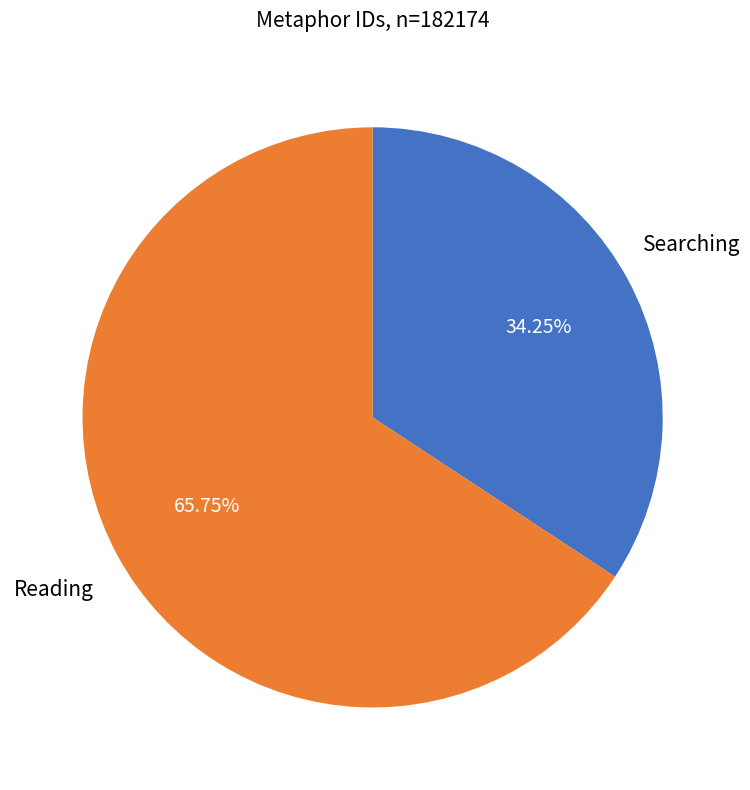

Approximately how many times larger is the value at Reading compared to Searching?

1.9